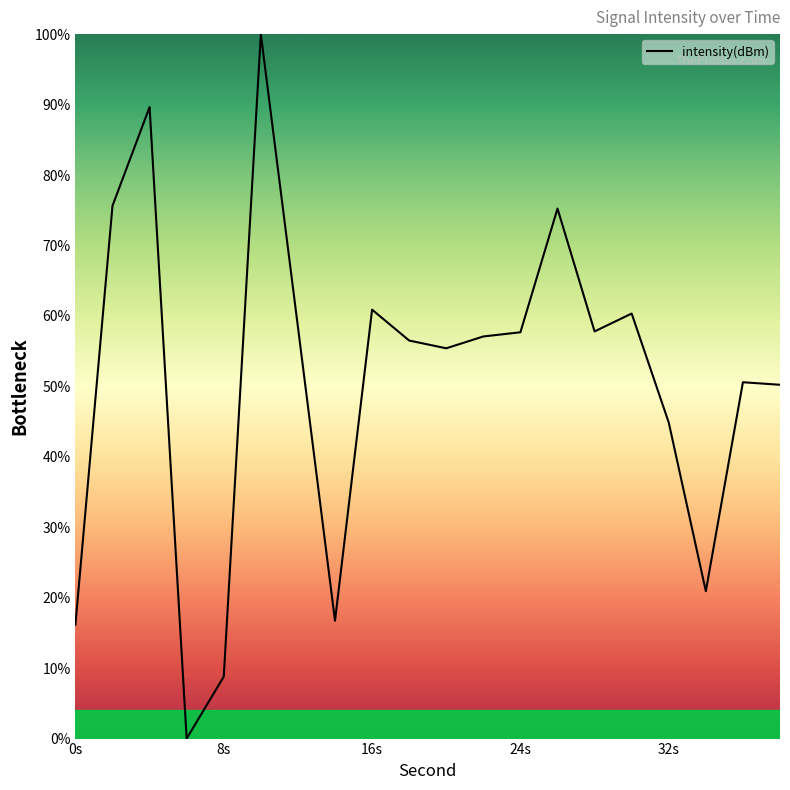

What is the maximum value shown in the chart?

100.0